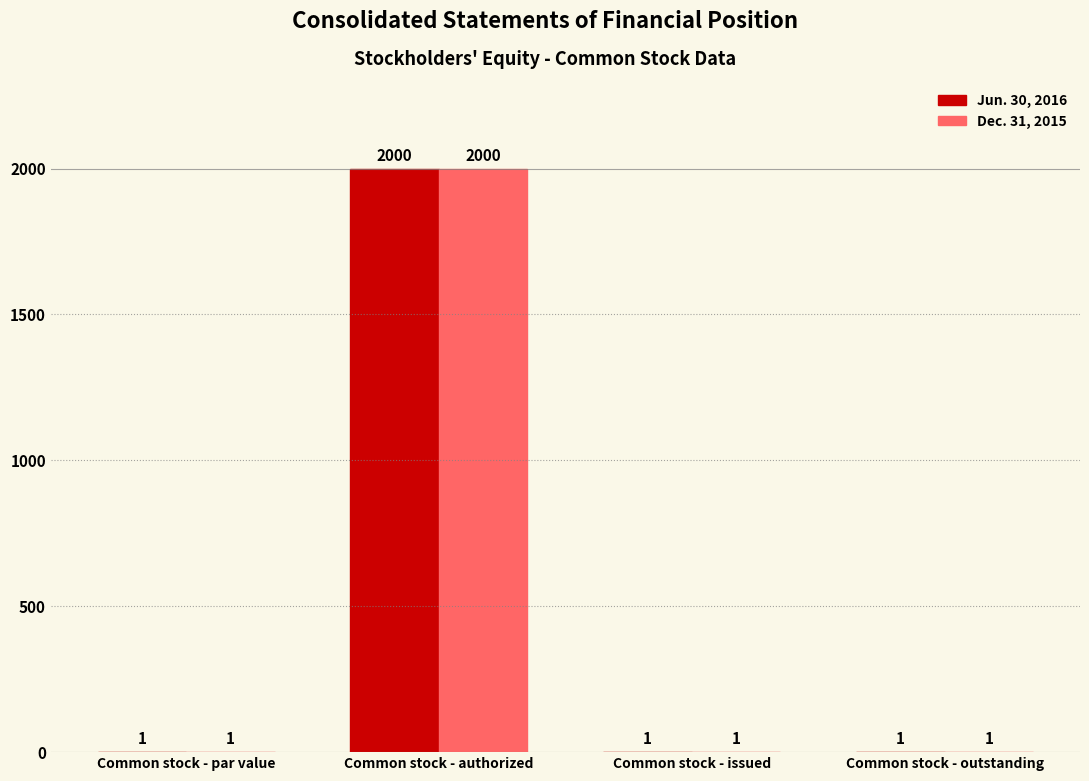

At which category is the sum across all series the highest?

Common stock - authorized